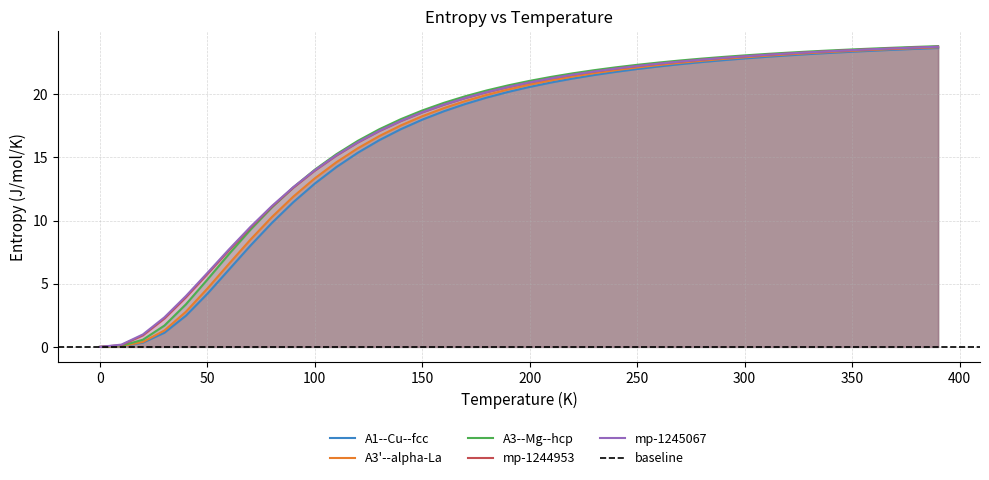

What value does the A3'--alpha-La--double-hcp a=2.8503 series have at 390?

23.7